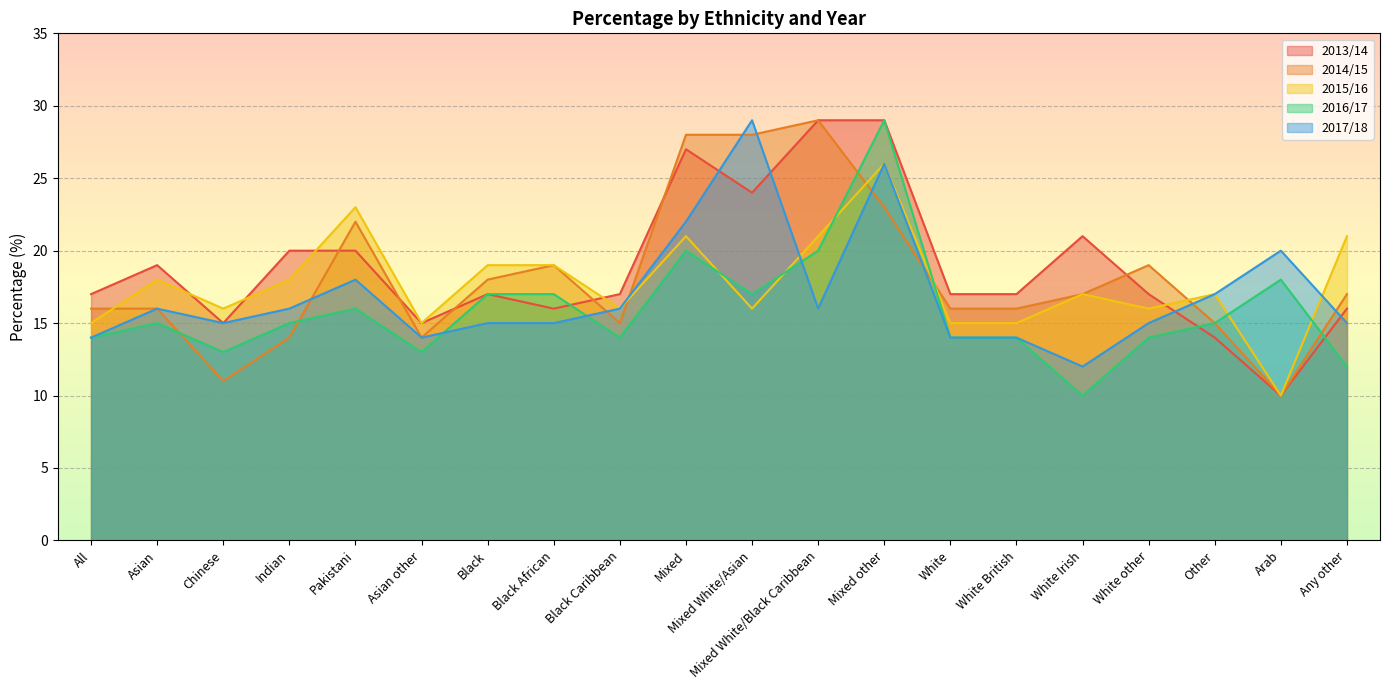

Does the chart display data point markers on the line(s)?

No